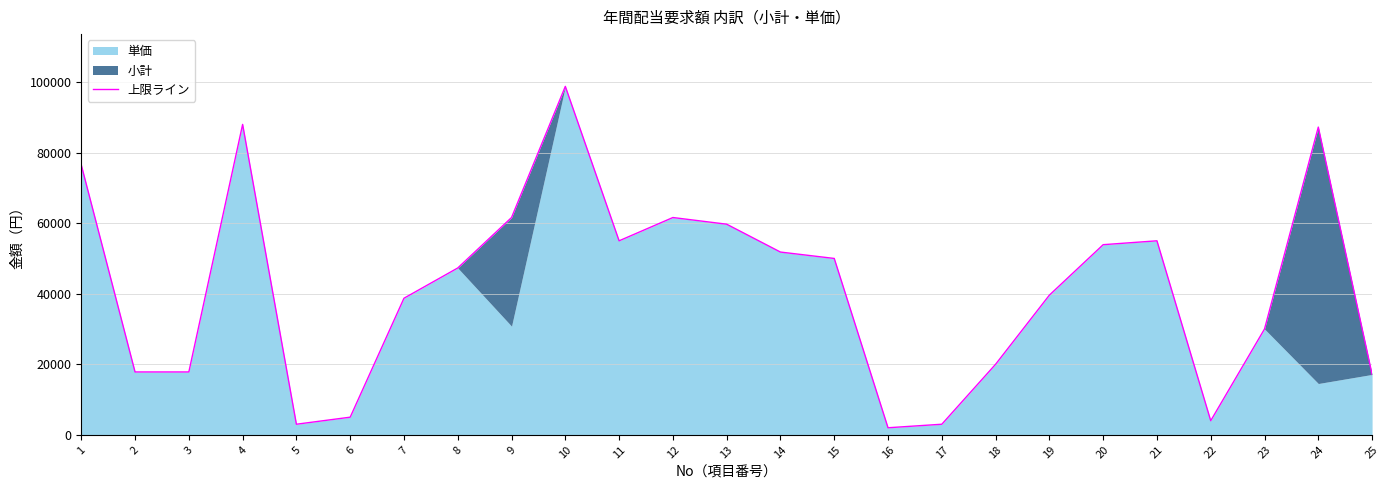

True or false: the data shows 18973 at 21.

False